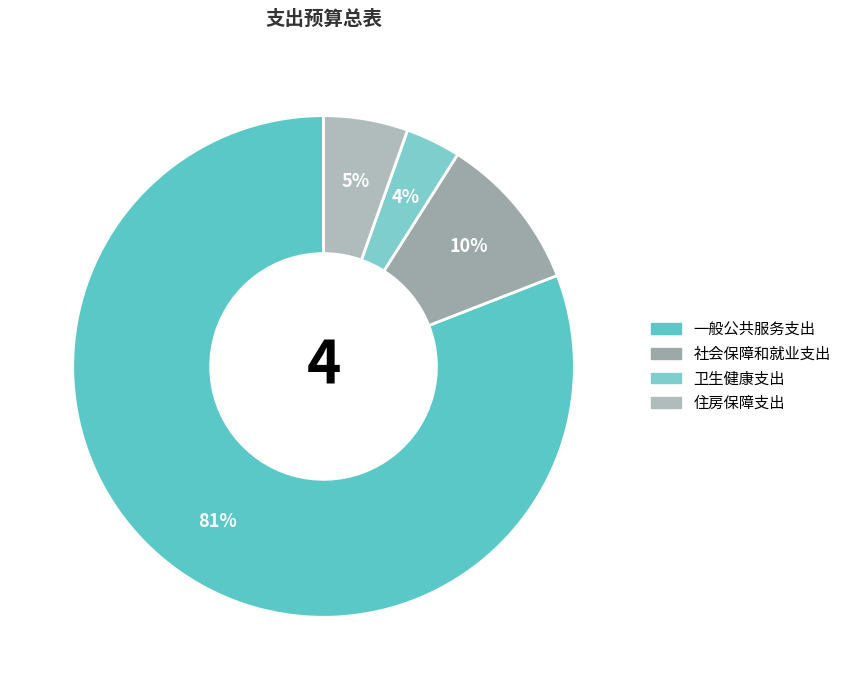

What percentage is the 卫生健康支出 slice, to the nearest percent?

4%